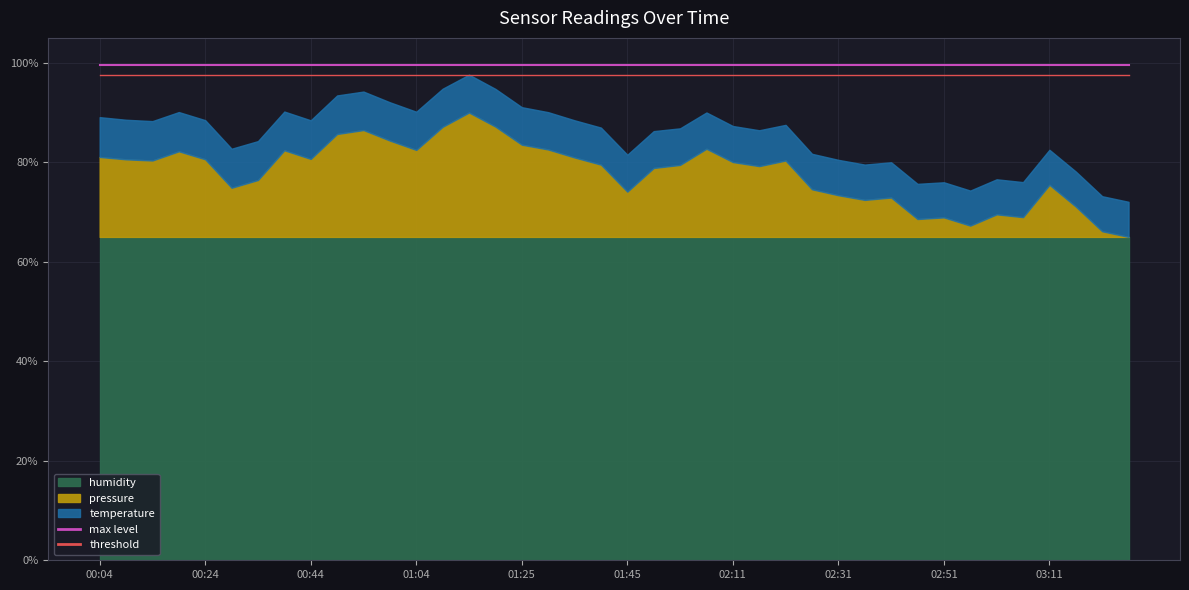

What is the sum of the threshold values at 23 and 02:51?

1.9